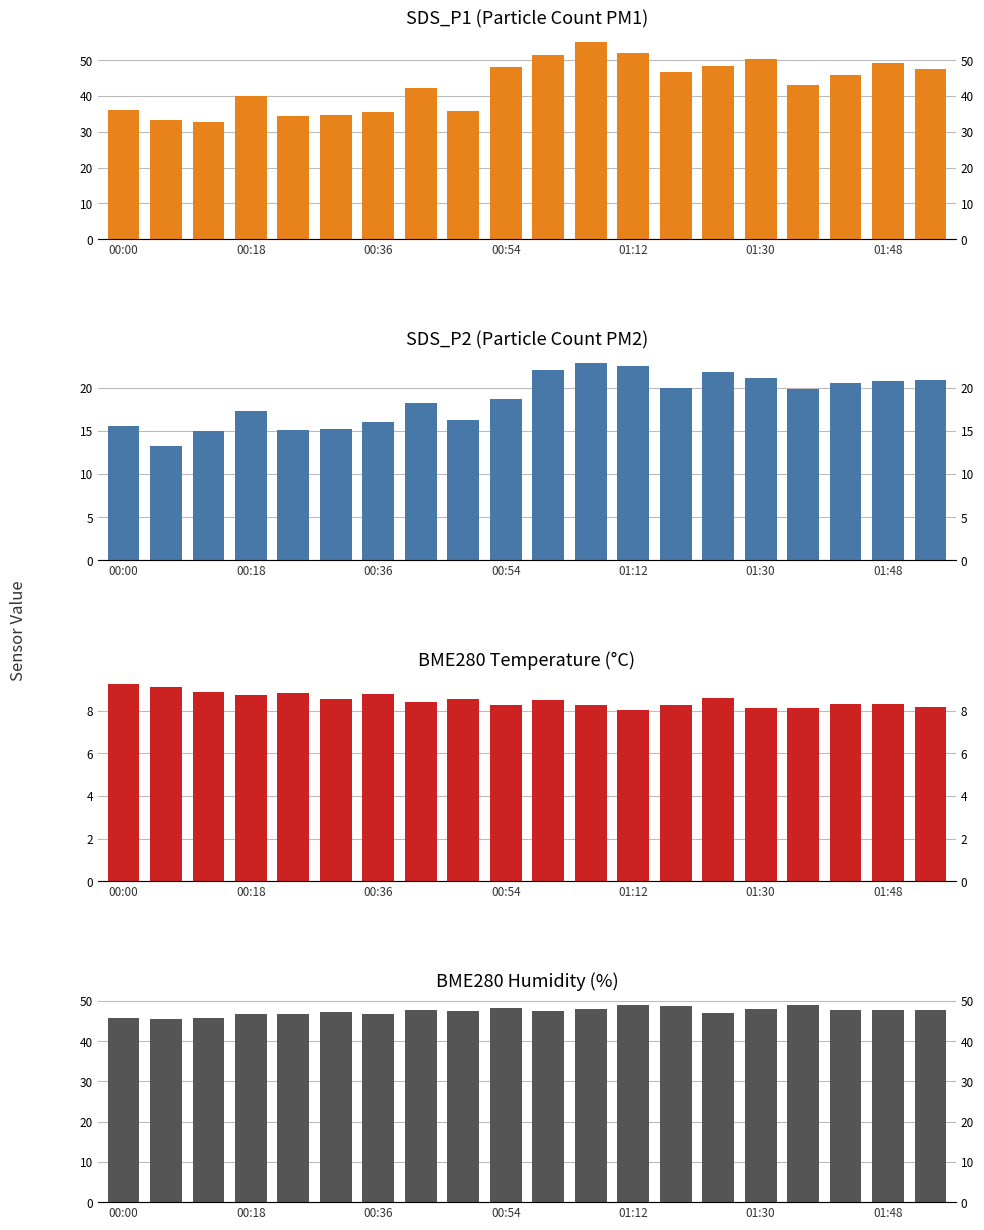

Between 00:18 and 01:12, which is larger?

01:12